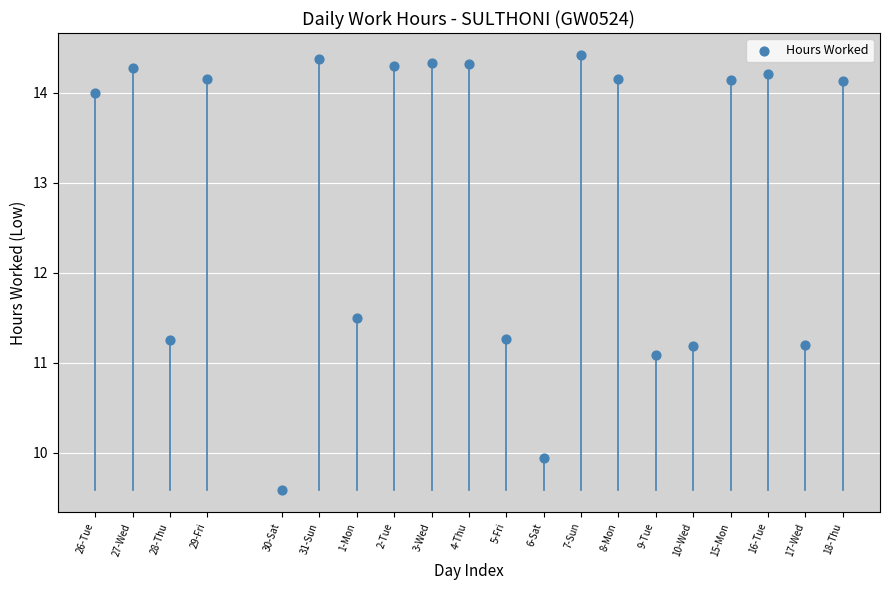

What is the range of X values (max minus min)?

20.0